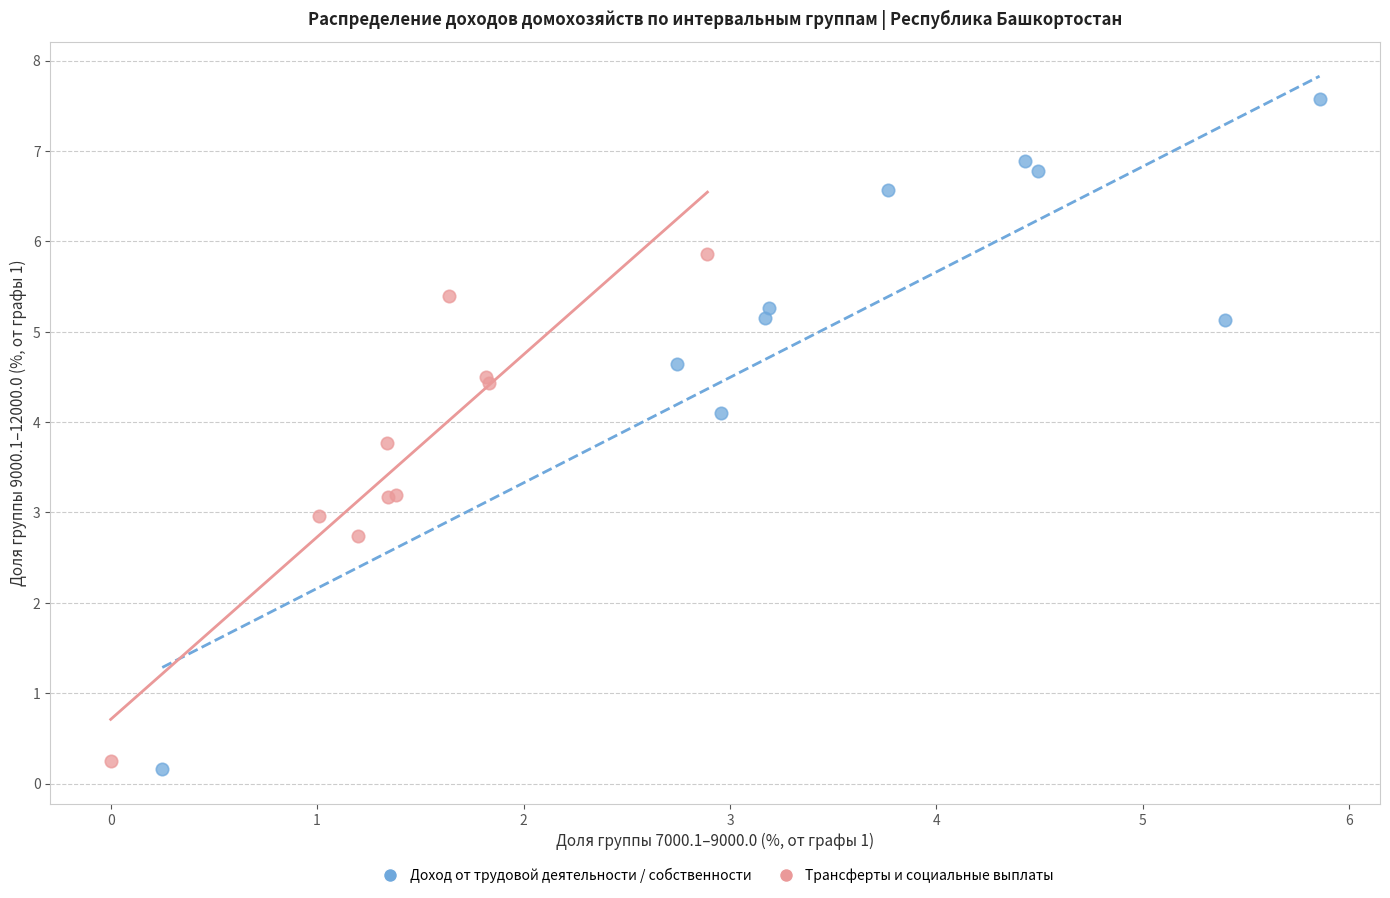

Which series has the widest spread of Y values?

Доход от трудовой деятельности / собственности